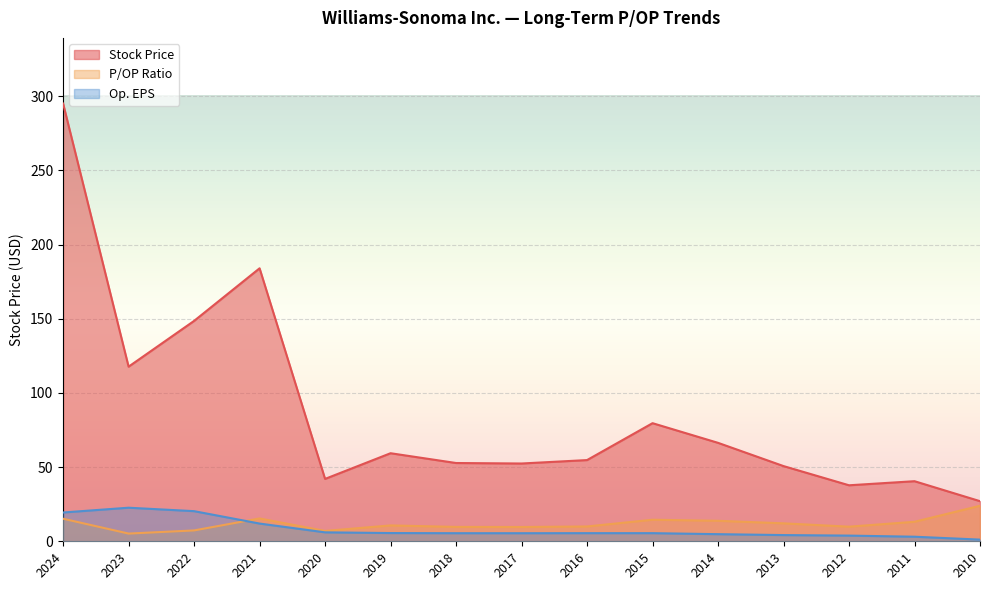

The P/OP Ratio series shows 13.2 at 2011. True or false?

True